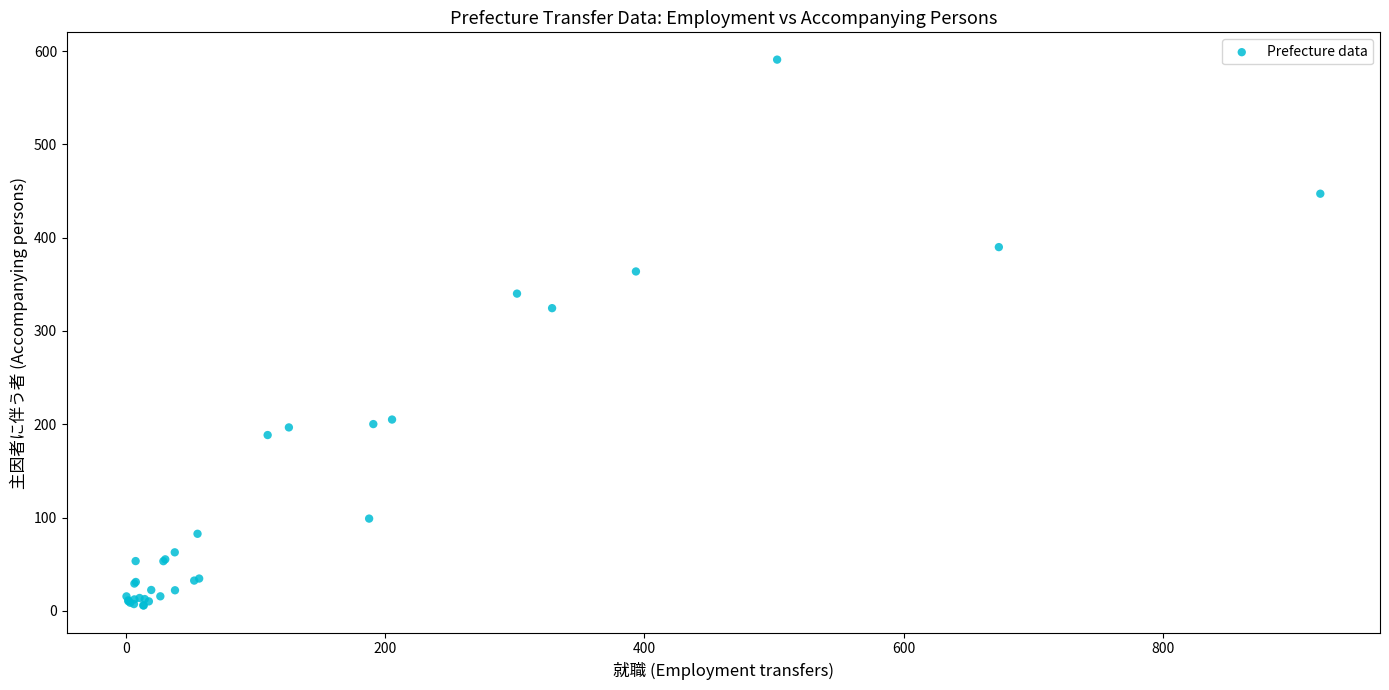

What Y value in the scatter plot is closest to 298?

324.5